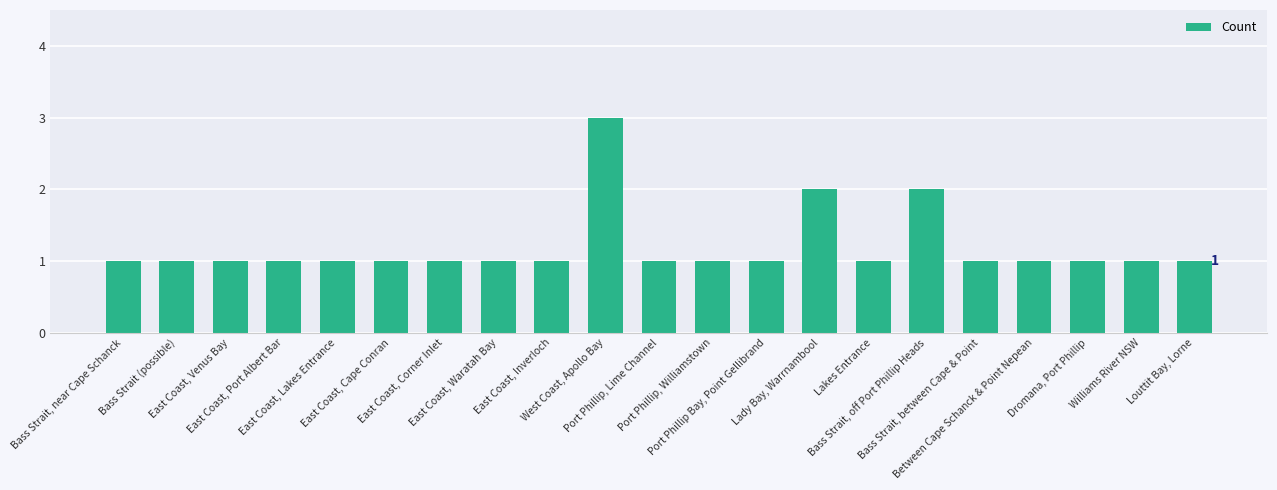

What is the average value?

1